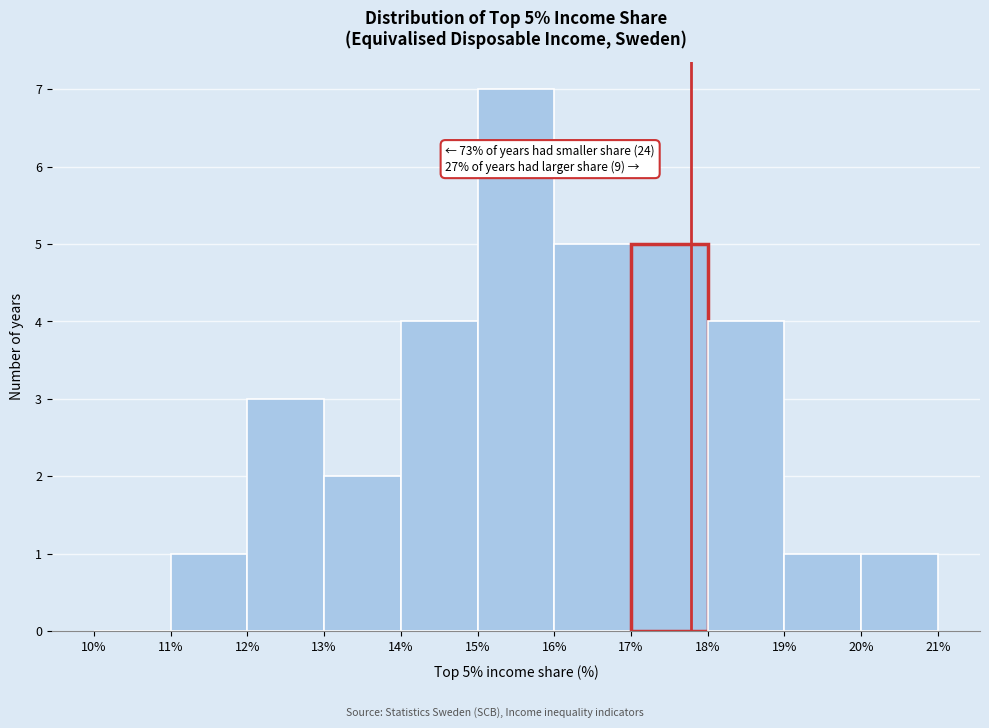

Which range on the x-axis has the tallest bar?

15% to 16%